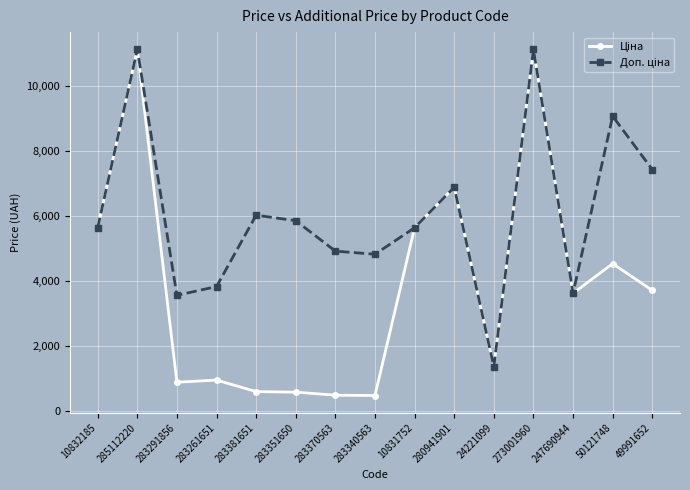

What is the label of the 13th point from the left?

247690944